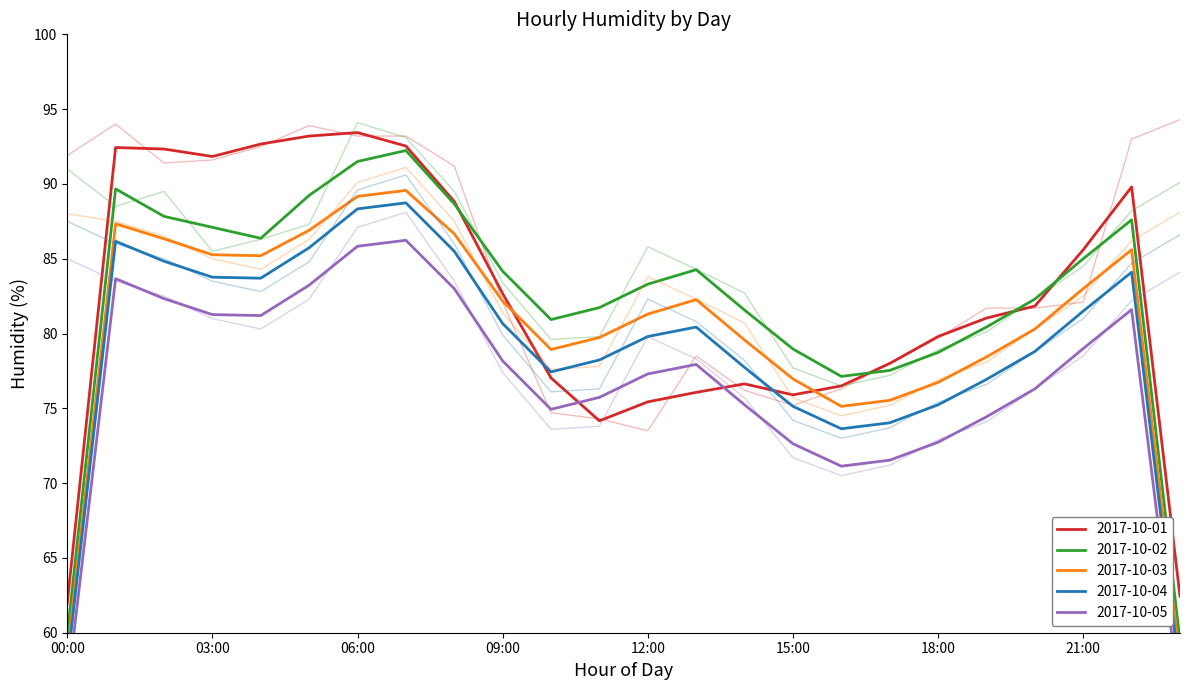

Reading left to right, extract all data points from this chart.

2017-10-01: 91.9	94.0	91.4	91.6	92.5	93.9	93.2	93.2	91.2	82.1	74.7	74.3	73.5	78.5	76.2	75.2	76.3	78.0	79.7	81.7	81.7	82.1	93.0	94.3
2017-10-02: 91.0	88.5	89.5	85.5	86.3	87.3	94.1	93.1	89.5	83.4	79.6	79.8	85.8	84.3	82.7	77.7	76.5	77.2	78.9	80.1	82.3	84.5	88.2	90.1
2017-10-03: 88.0	87.5	86.5	85.0	84.3	86.3	90.1	91.1	87.5	81.4	77.6	77.8	83.8	82.3	80.7	75.7	74.5	75.2	76.9	78.1	80.3	82.5	86.2	88.1
2017-10-04: 87.5	86.0	85.0	83.5	82.8	84.8	89.6	90.6	86.0	79.9	76.1	76.3	82.3	80.8	78.2	74.2	73.0	73.7	75.4	76.6	78.8	81.0	84.7	86.6
2017-10-05: 85.0	83.5	82.5	81.0	80.3	82.3	87.1	88.1	83.5	77.4	73.6	73.8	79.8	78.3	75.7	71.7	70.5	71.2	72.9	74.1	76.3	78.5	82.2	84.1